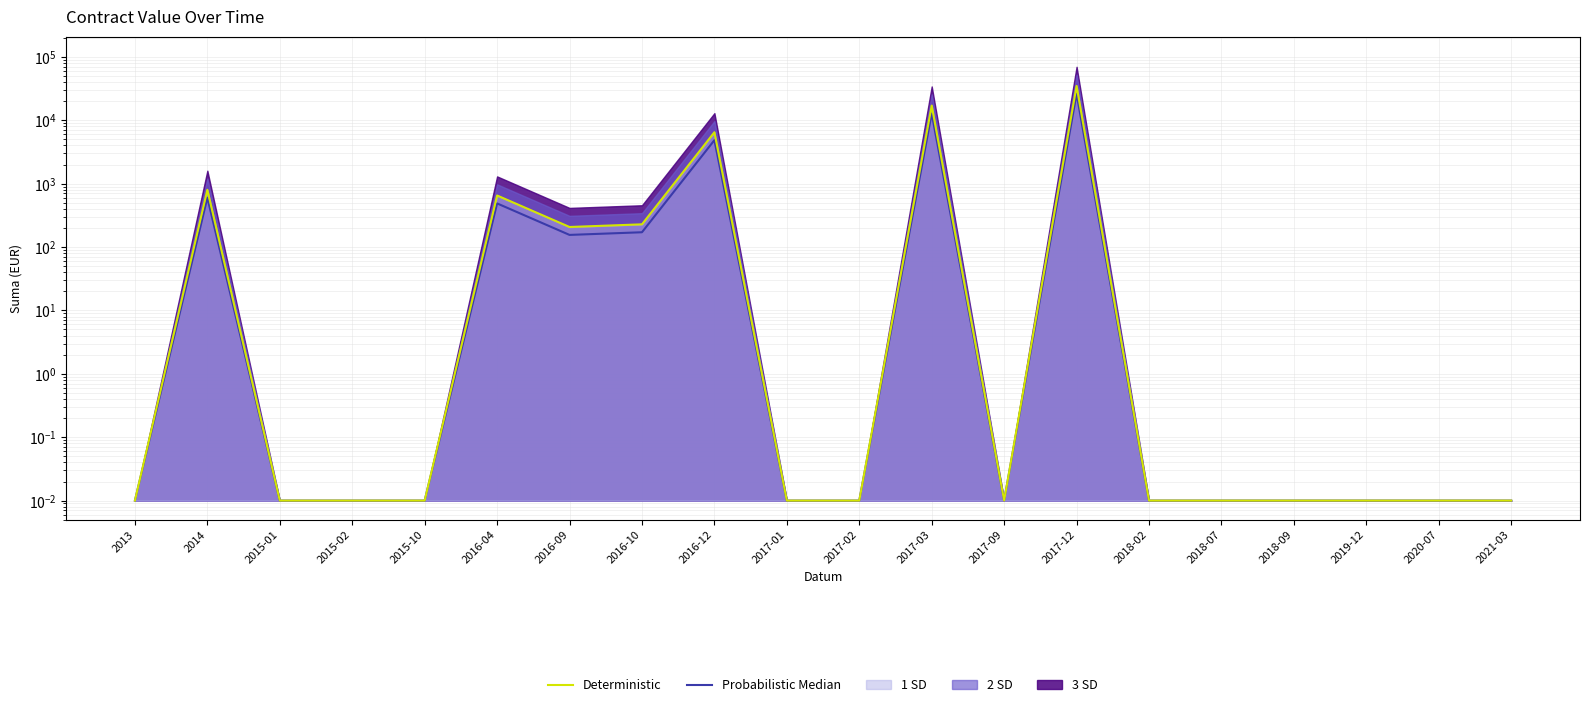

Count the number of categories in the chart.

20